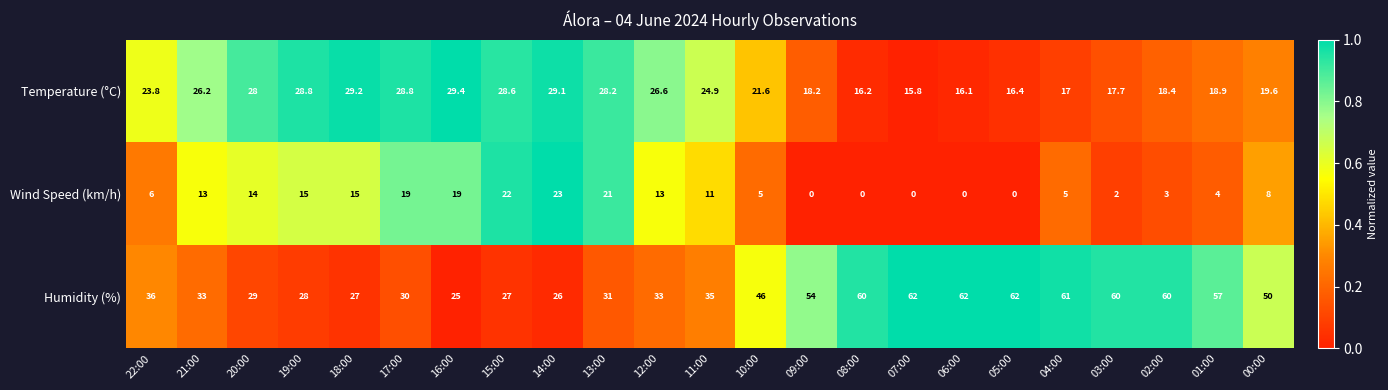

Which series has the widest spread of values?

Humidity (%)